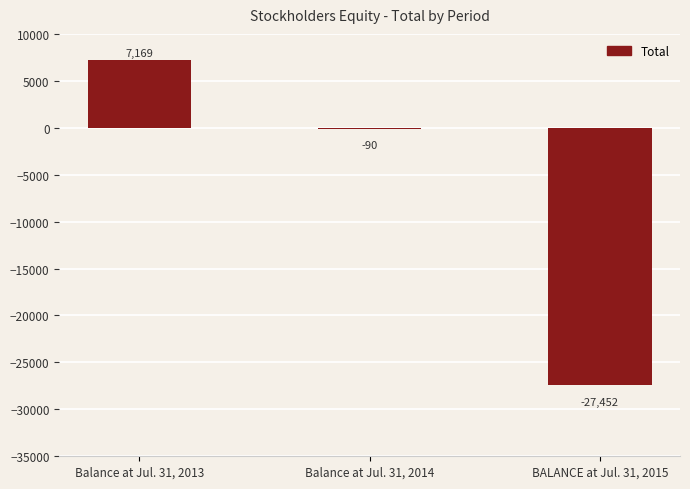

The value at BALANCE at Jul. 31, 2015 is -27452. True or false?

True